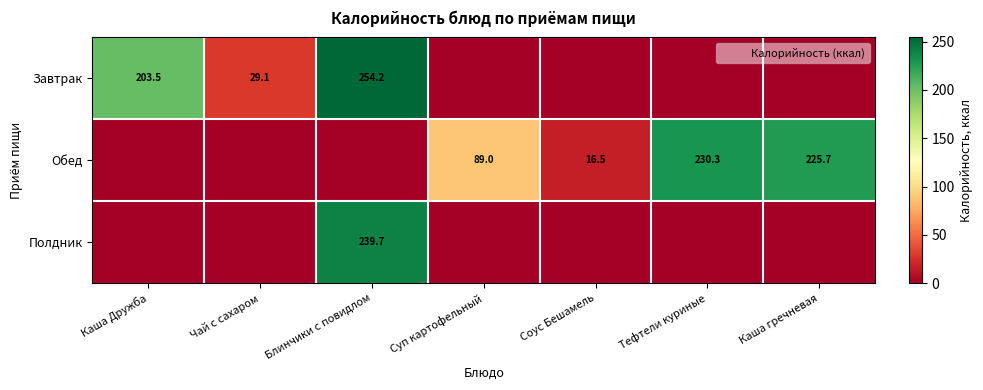

What is the average value of the Обед series?

80.2